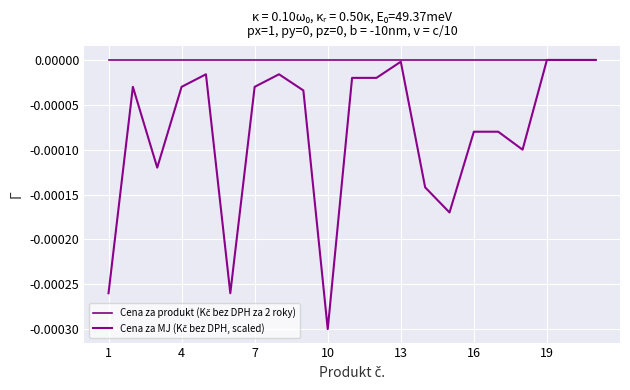

Does the chart display data point markers on the line(s)?

No